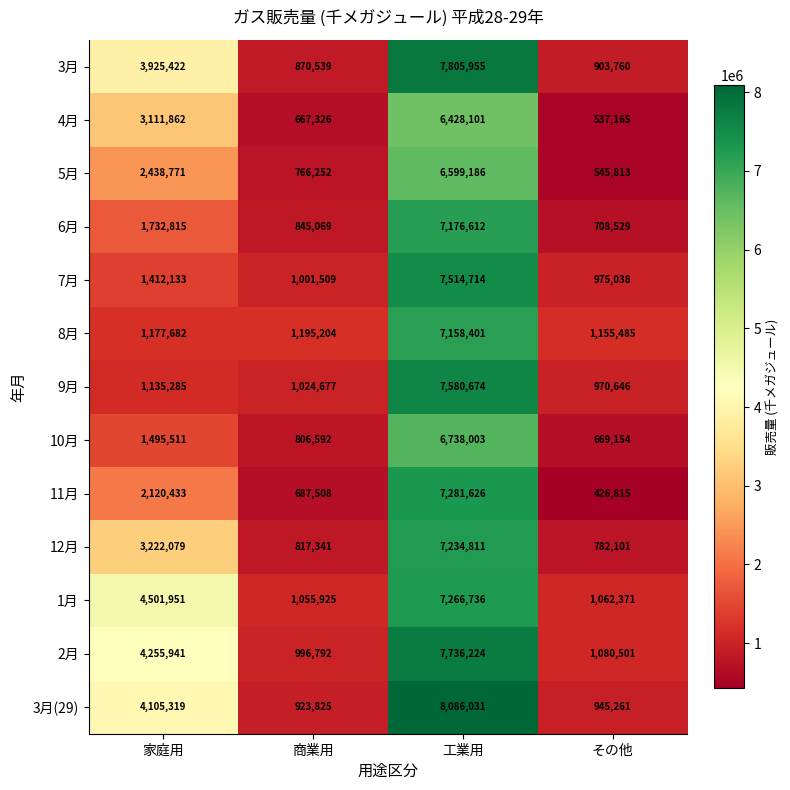

True or false: 12月 has a value of 817341 at 商業用.

True